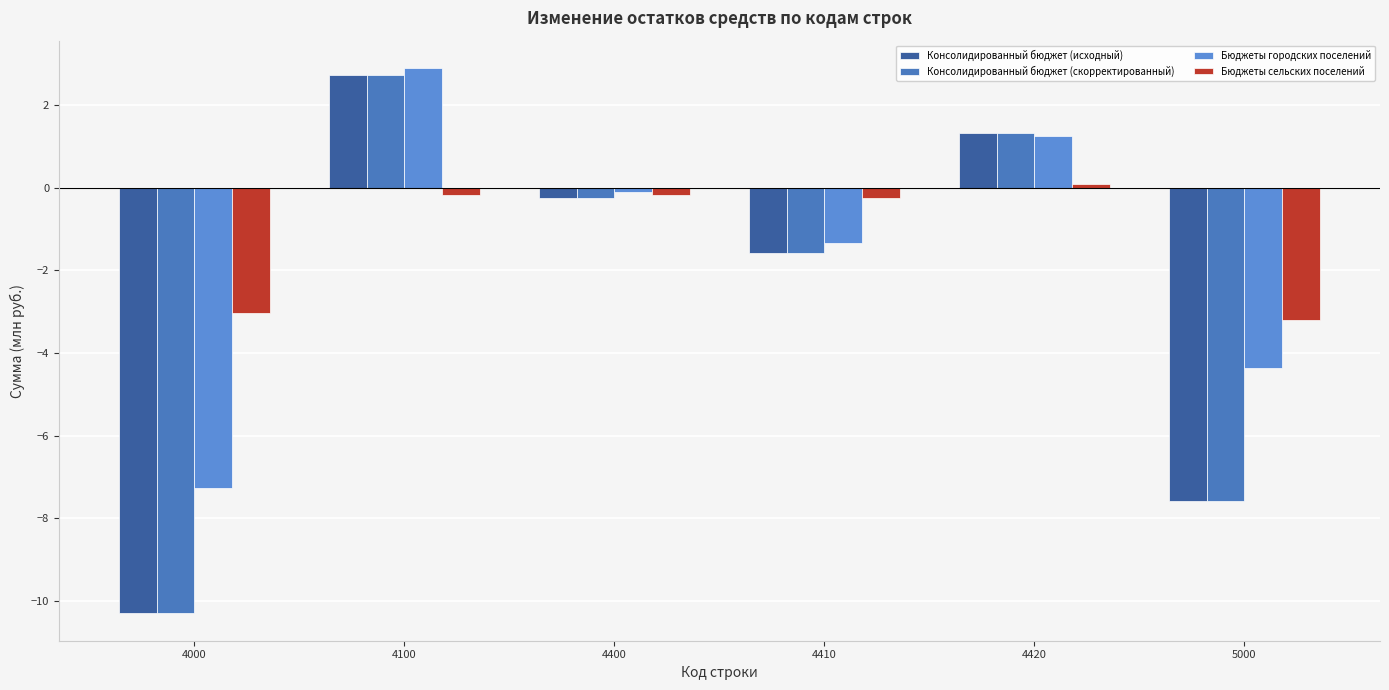

Reading left to right, extract all data points from this chart.

Консолидированный бюджет (исходный): -10.3	2.7	-0.3	-1.6	1.3	-7.6
Консолидированный бюджет (скорректированный): -10.3	2.7	-0.3	-1.6	1.3	-7.6
Бюджеты городских поселений: -7.3	2.9	-0.1	-1.3	1.2	-4.4
Бюджеты сельских поселений: -3.0	-0.2	-0.2	-0.2	0.1	-3.2